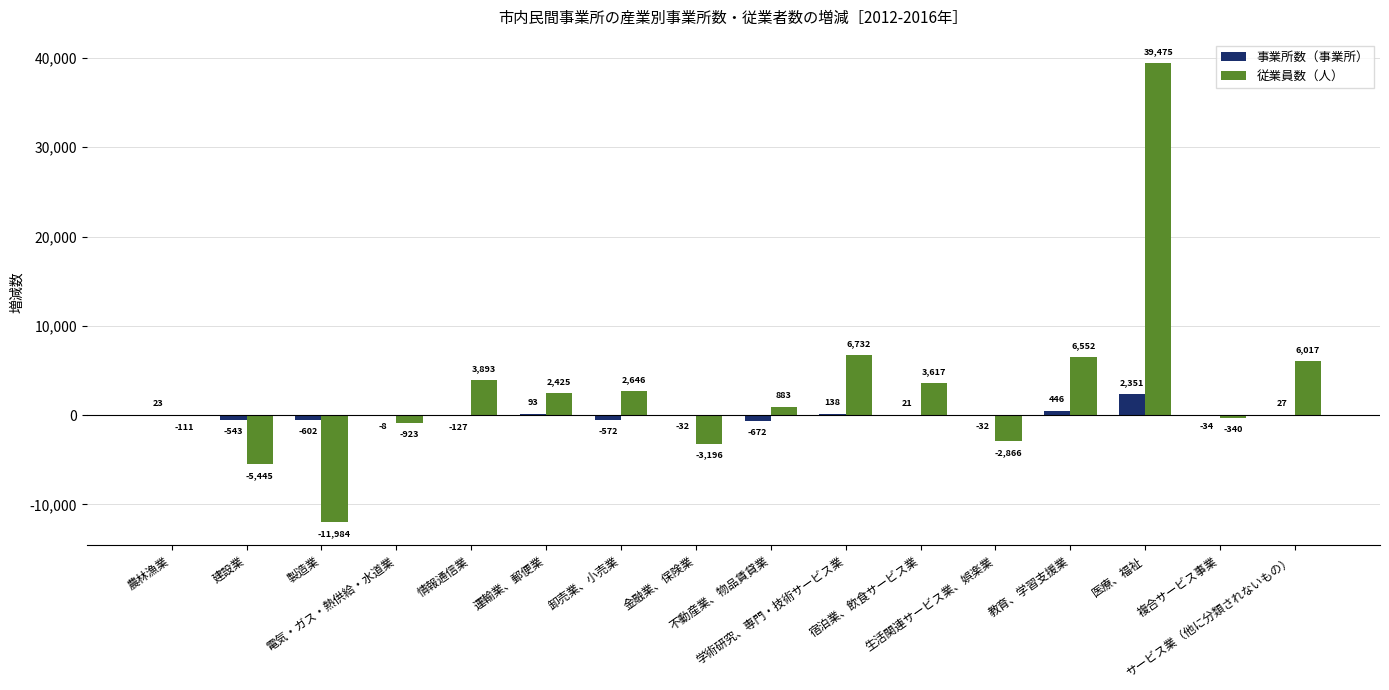

What is the sum of all 事業所数（事業所） values?

477